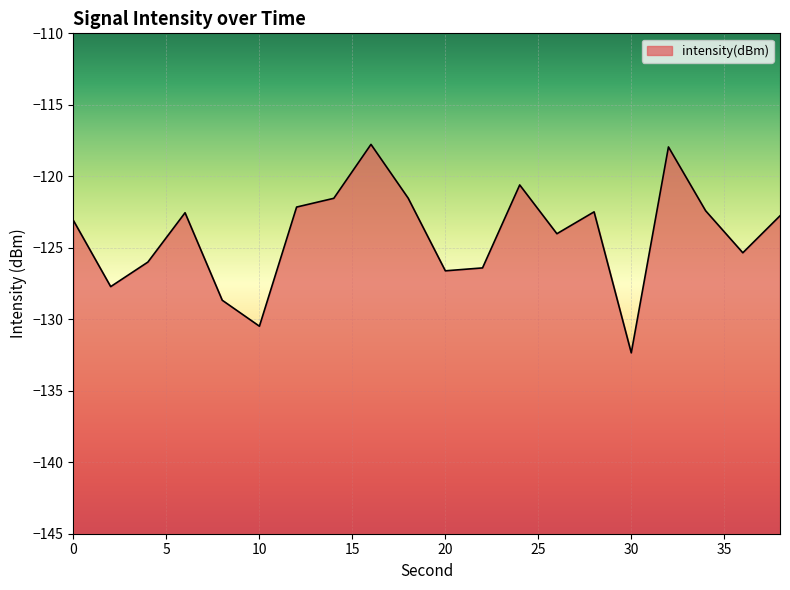

List the labels in order of value, largest first.

16, 32, 24, 18, 14, 12, 34, 28, 6, 38, 0, 26, 36, 4, 22, 20, 2, 8, 10, 30